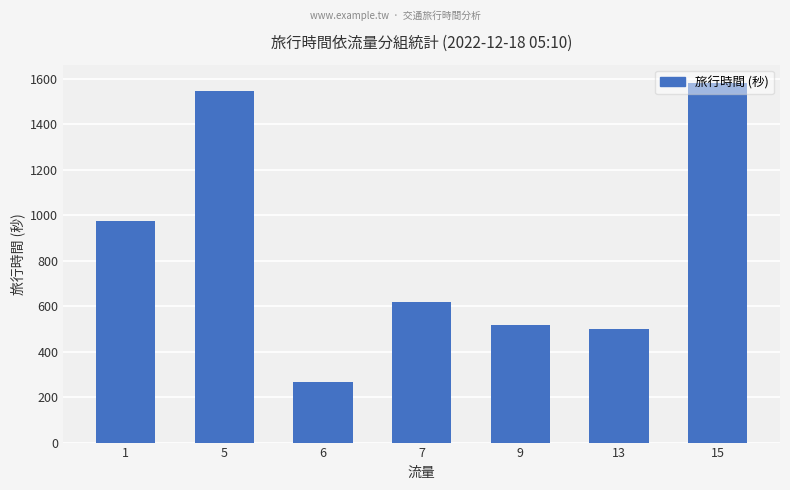

True or false: the data shows 80 at 6.

False